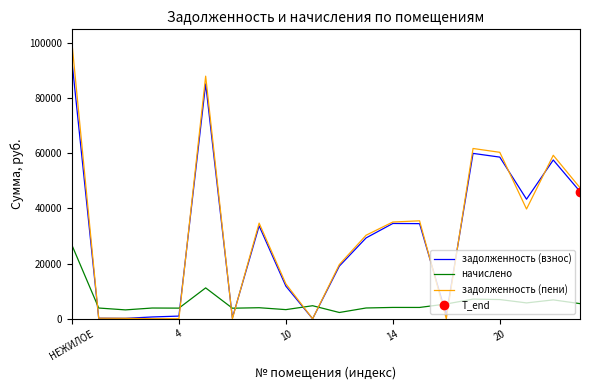

At which label is задолженность (пени) closest to 49996?

19